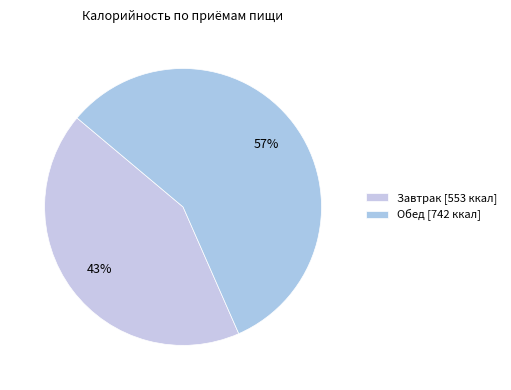

How many segments does this pie chart have?

2